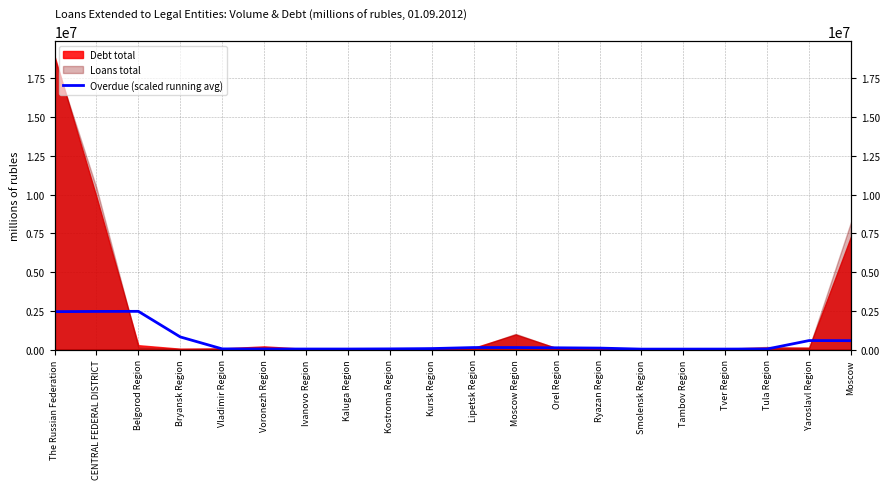

Does the chart display data point markers on the line(s)?

No